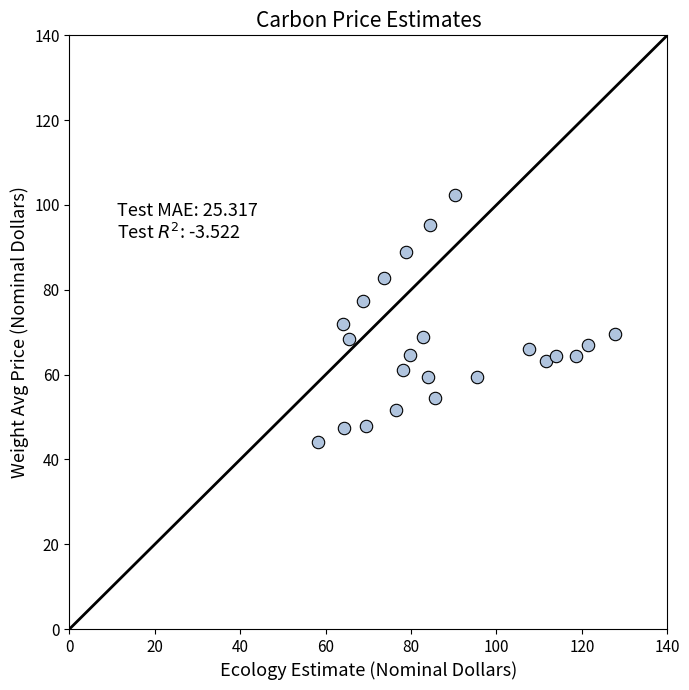

What is the range of X values (max minus min)?

69.3